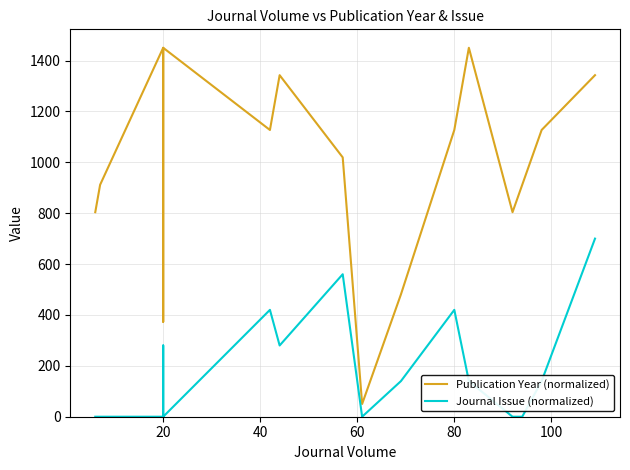

Which series has the widest spread of values?

Publication Year (normalized)